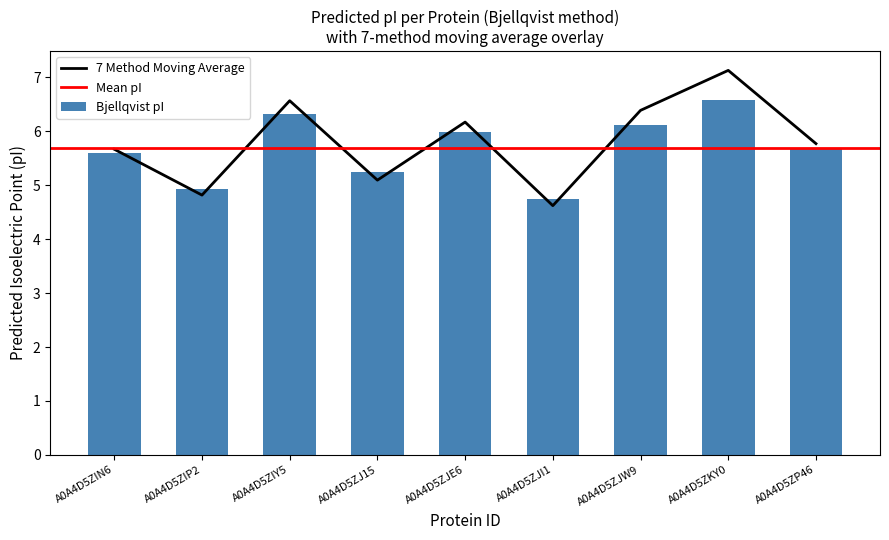

At which label does 7 Method Moving Average reach its peak?

A0A4D5ZKY0